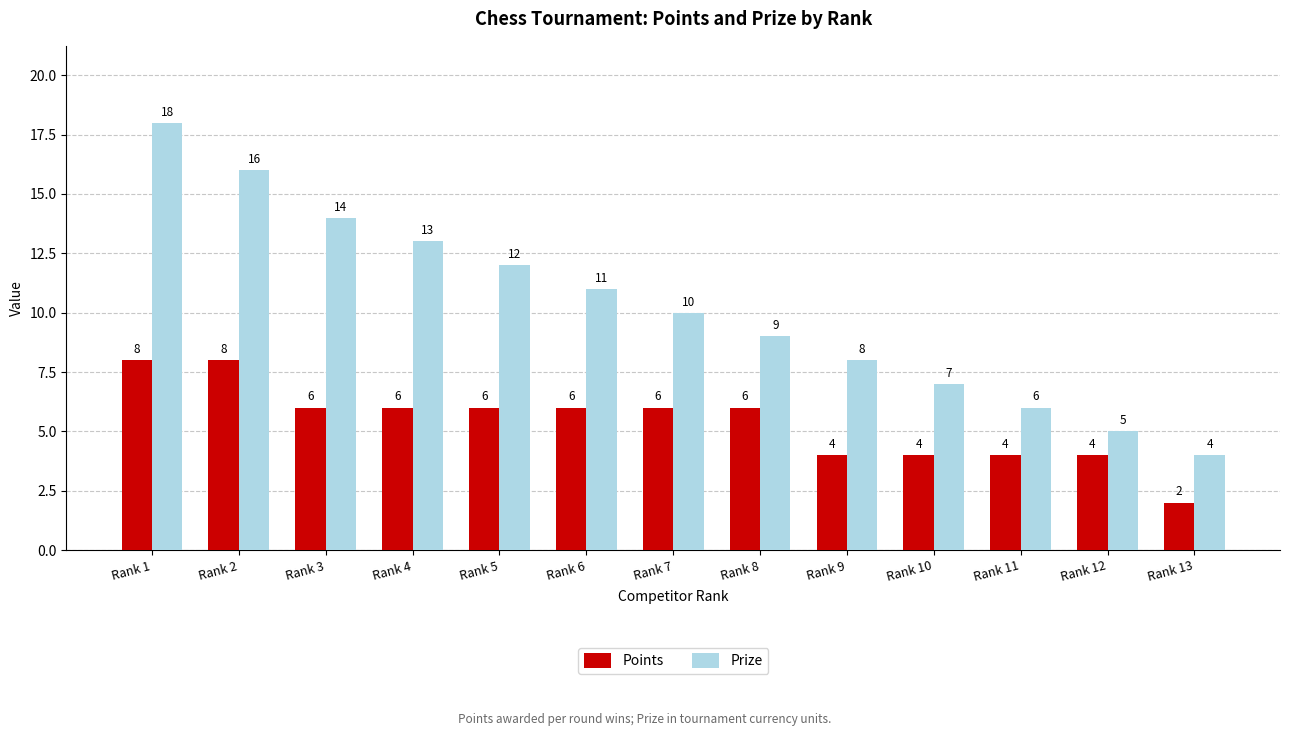

True or false: Points has a value of 4 at Rank 10.

True